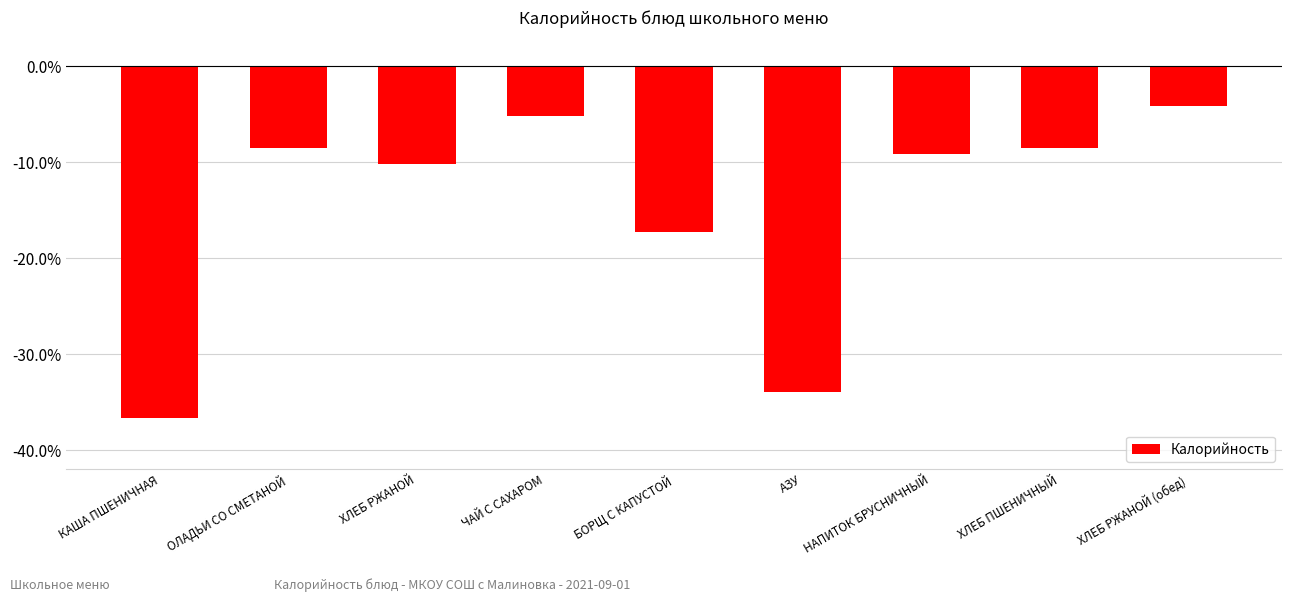

Are the bars horizontal?

No